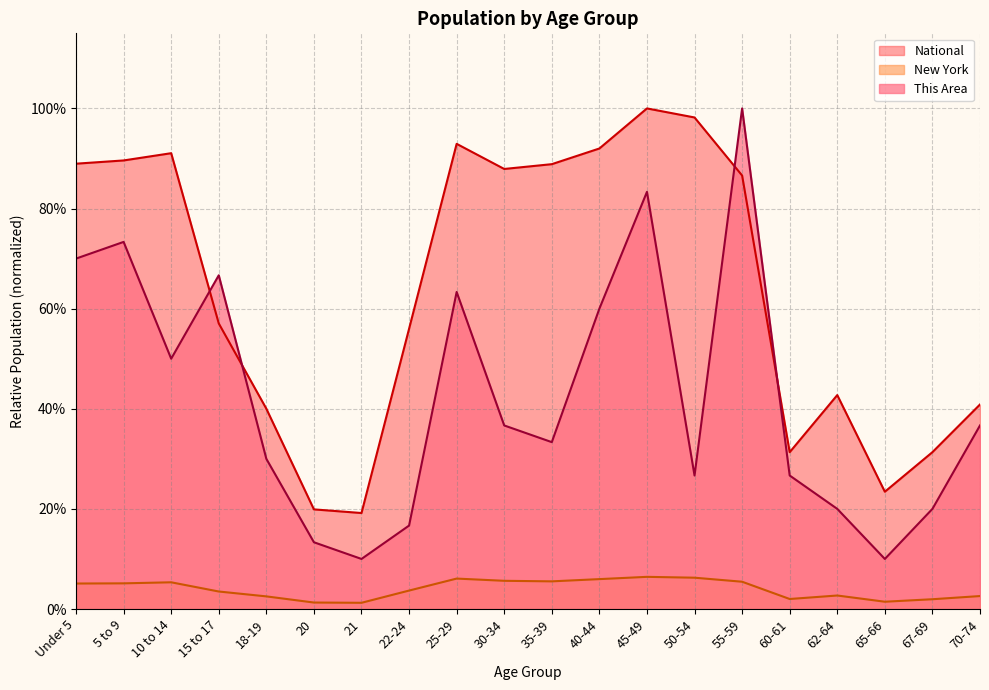

How many interior local peaks does the National series have?

4